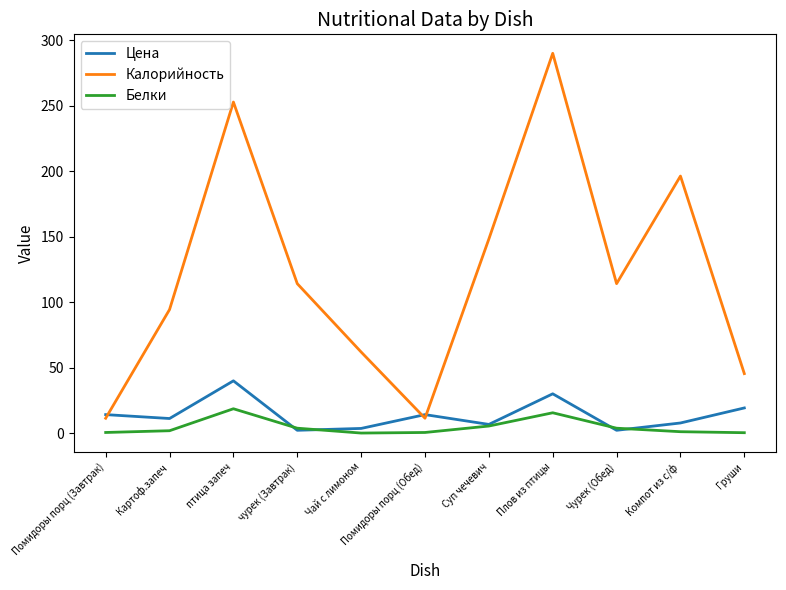

True or false: Калорийность and Белки cross at least once.

False